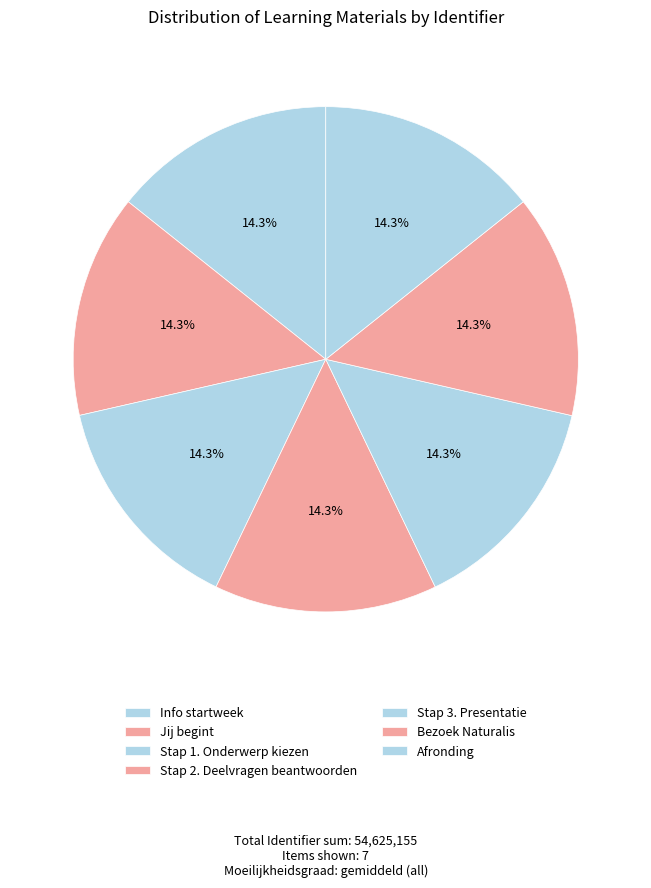

Which slice is the smallest?

Info startweek